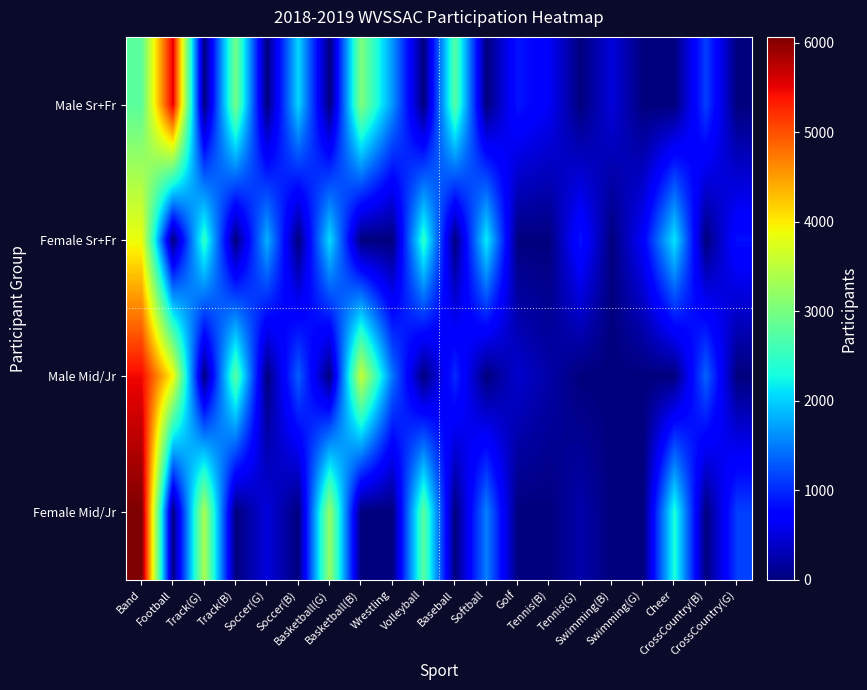

What is the spread (max minus min) of values at Softball?

2184